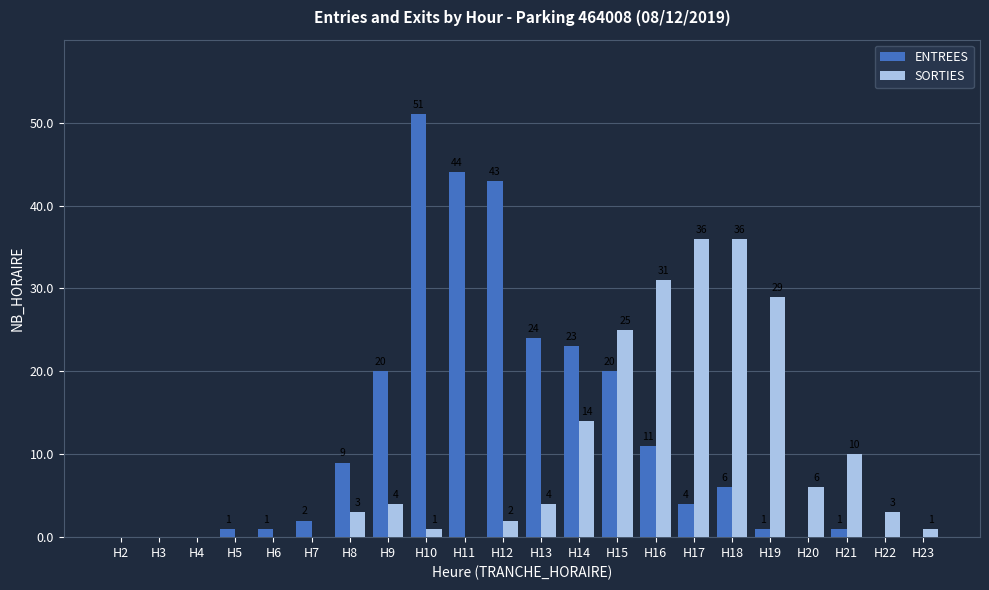

What is the sum of the SORTIES values at H18 and H10?

37